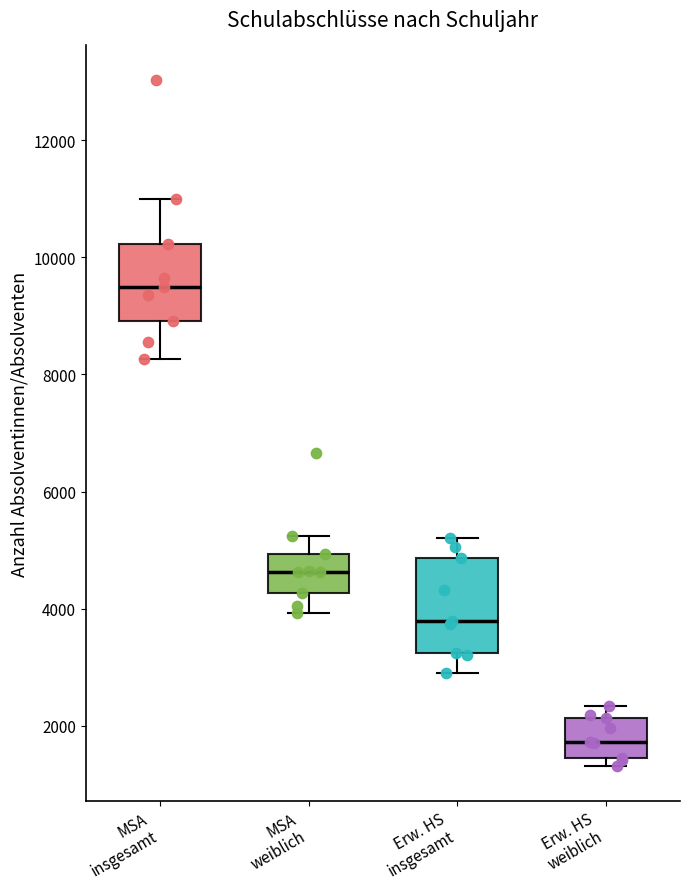

Comparing the boxes themselves (not the whiskers), which one is the tallest?

Erw. HS insgesamt